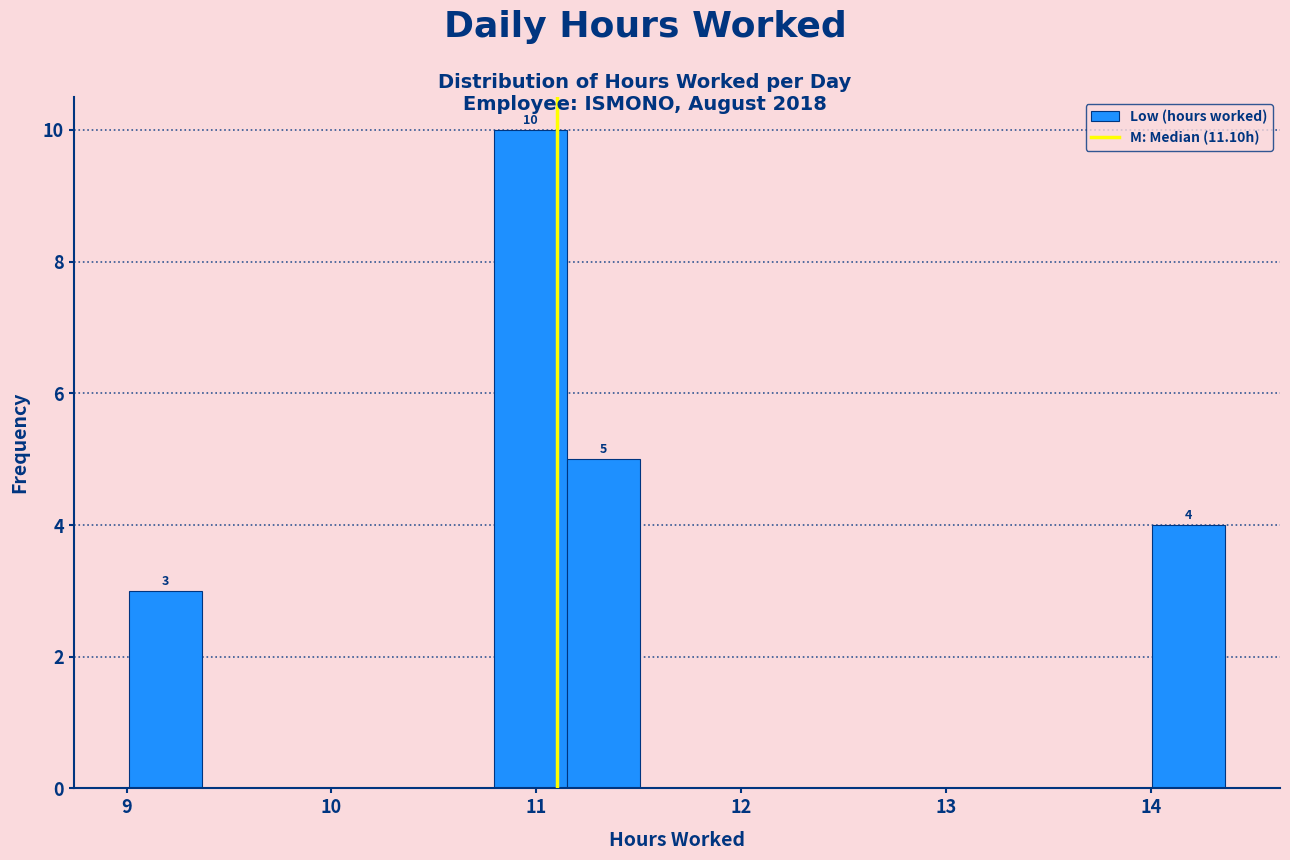

Read against the x-axis, roughly where is the centre of the tallest bar?

11.0